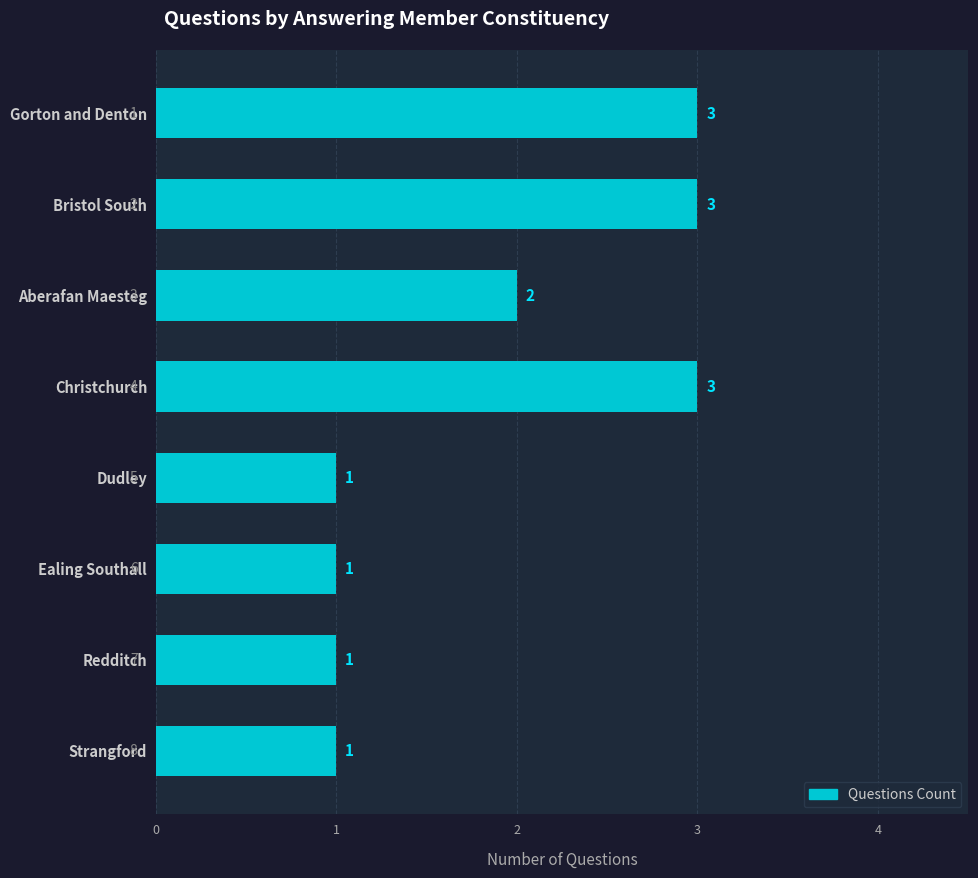

What is the greatest value displayed?

3